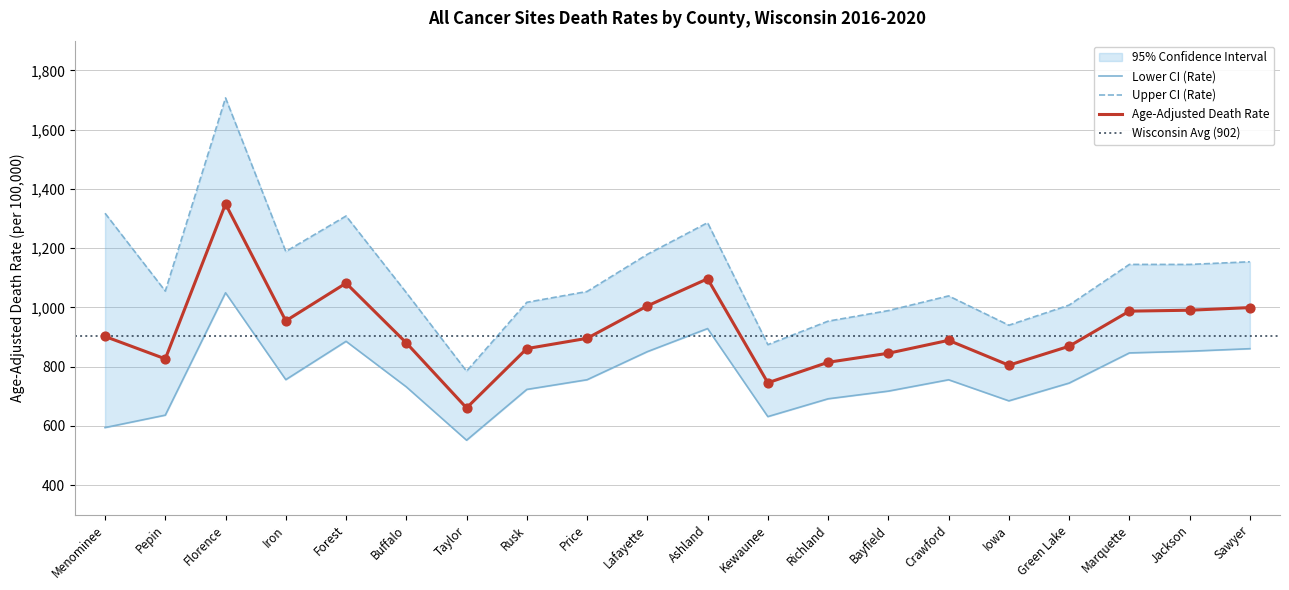

At how many categories does at least one series exceed 1652?

1